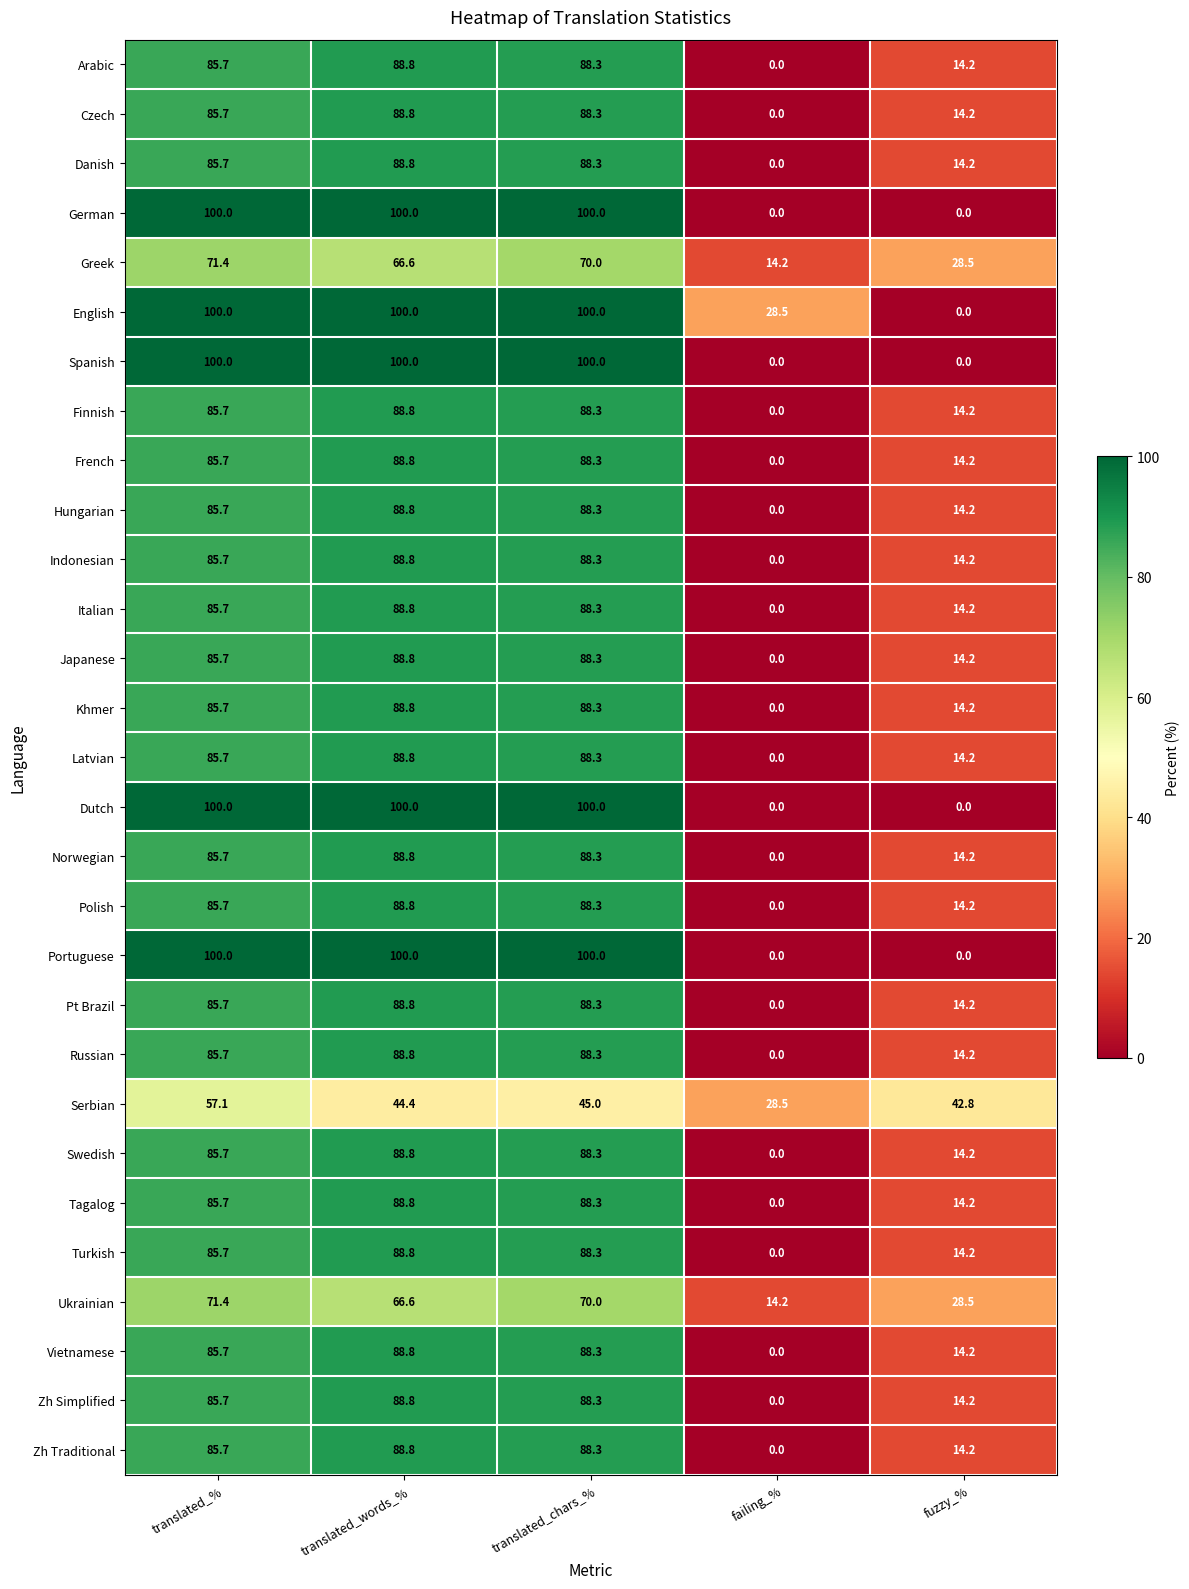

Between failing_% and fuzzy_%, which series saw the biggest shift?

English